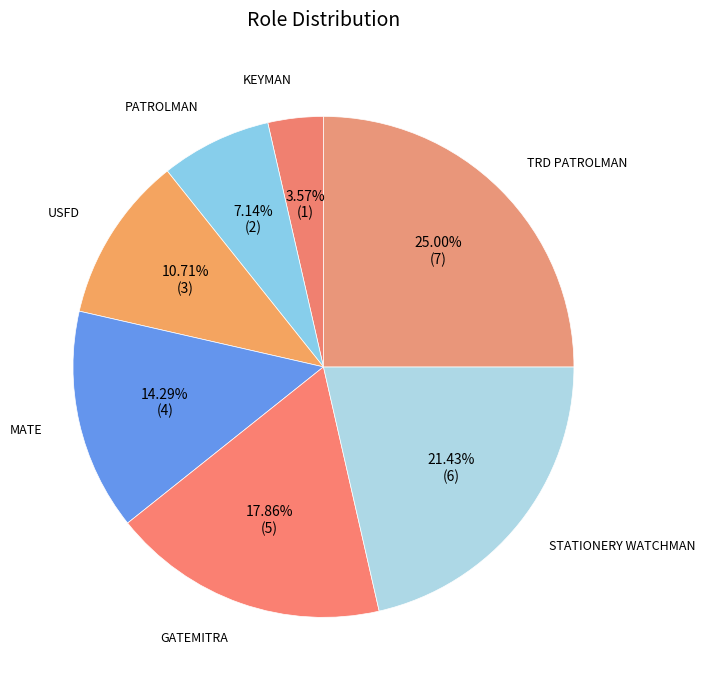

To the nearest percent, what percentage of the pie is USFD?

11%